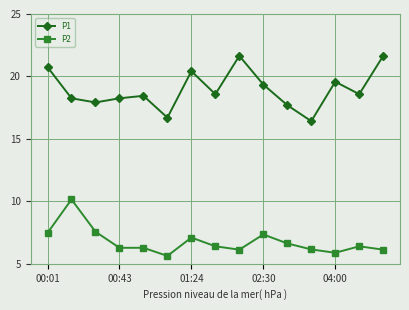

What is the difference between the maximum and second lowest values in the P2 series?

4.3